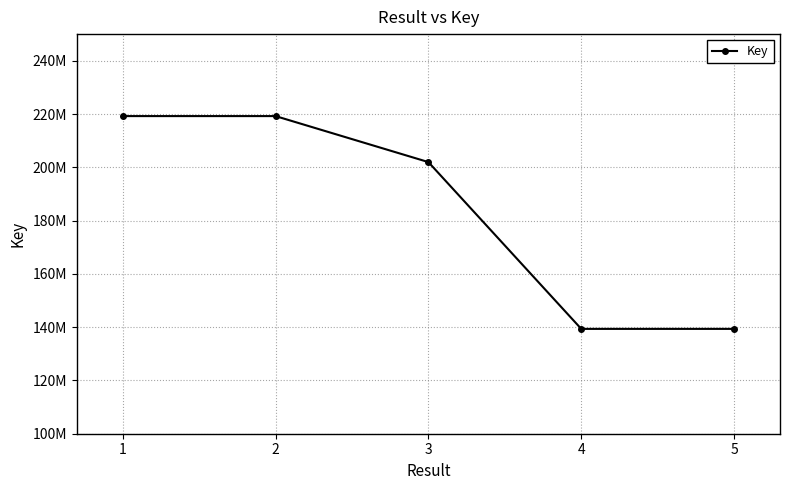

How many values exceed 201962633?

2